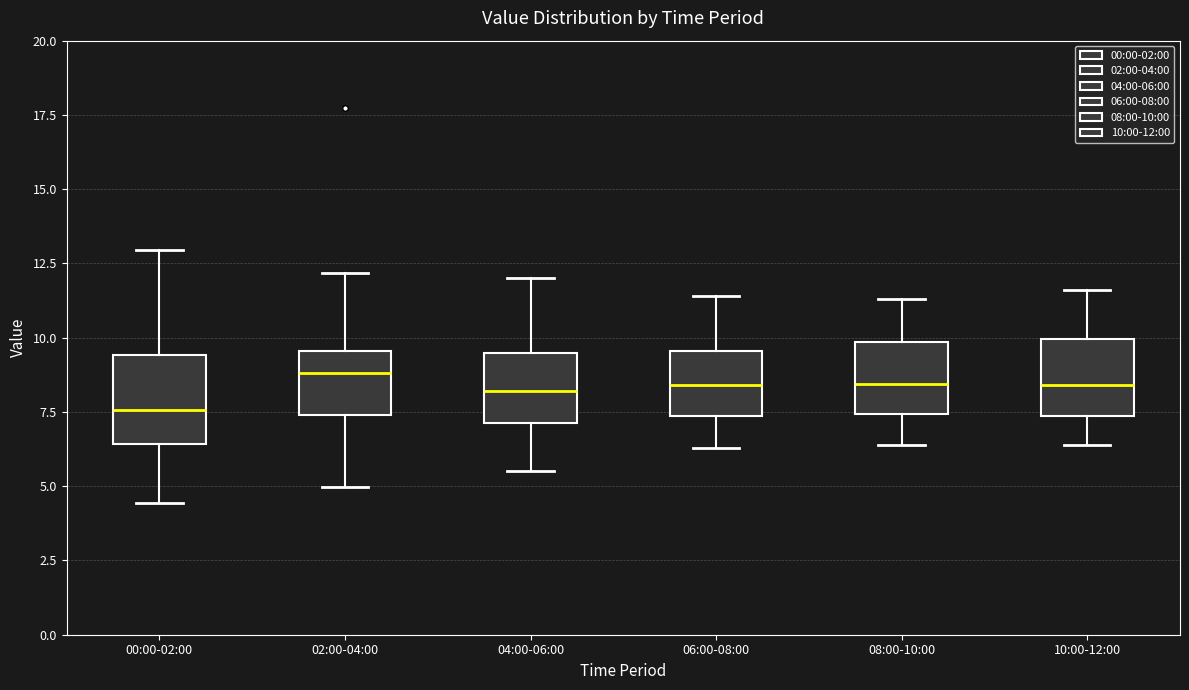

Which box's median line is the lowest?

00:00-02:00